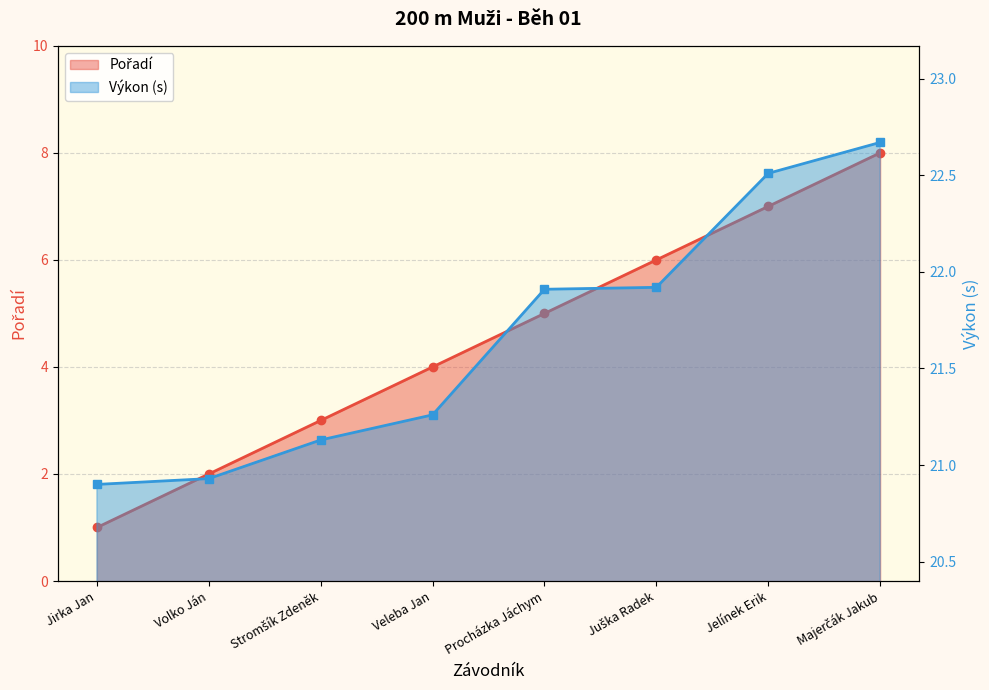

Rank the series by their average value, from highest to lowest.

Výkon, Pořadí